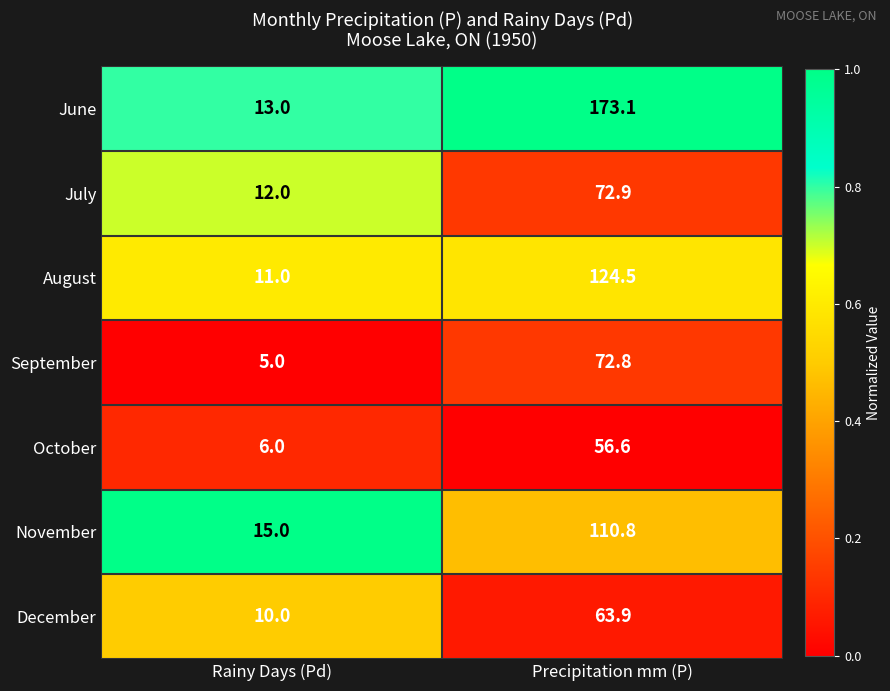

Which category has the highest value in the November series?

Precipitation mm (P)